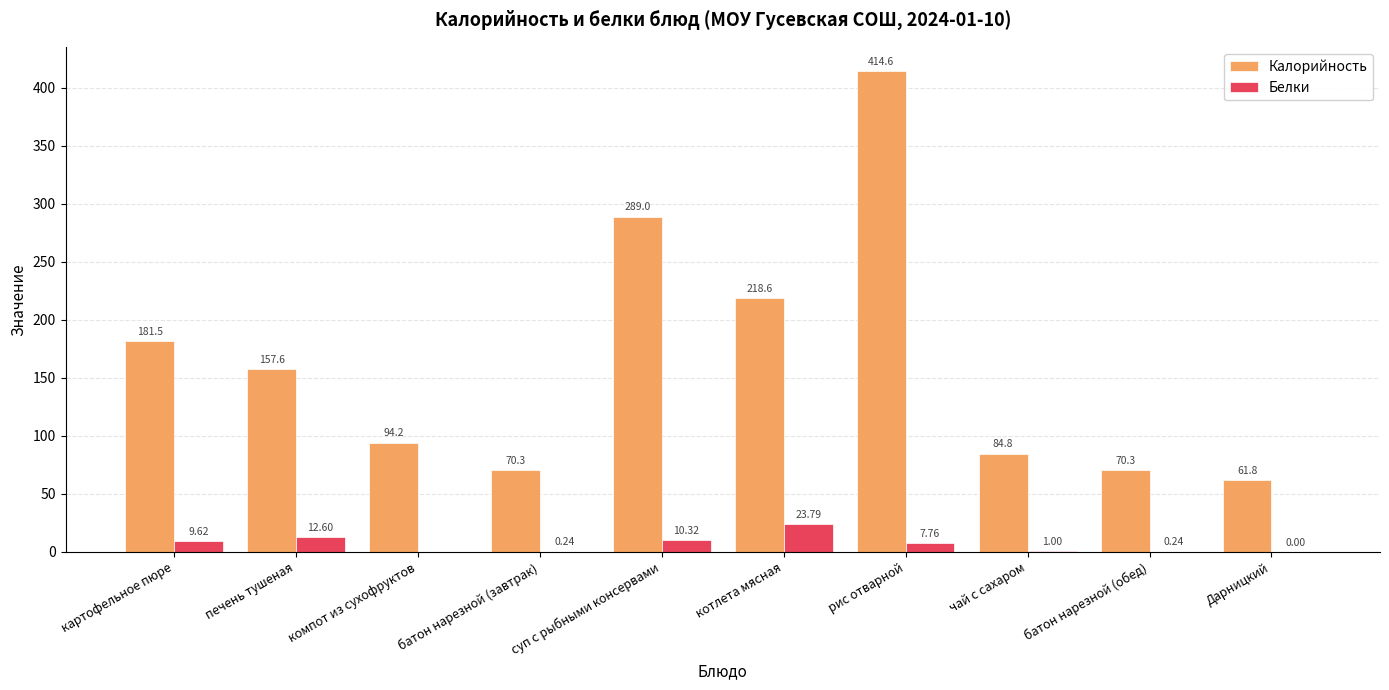

What is the total value across all series at Дарницкий?

61.8